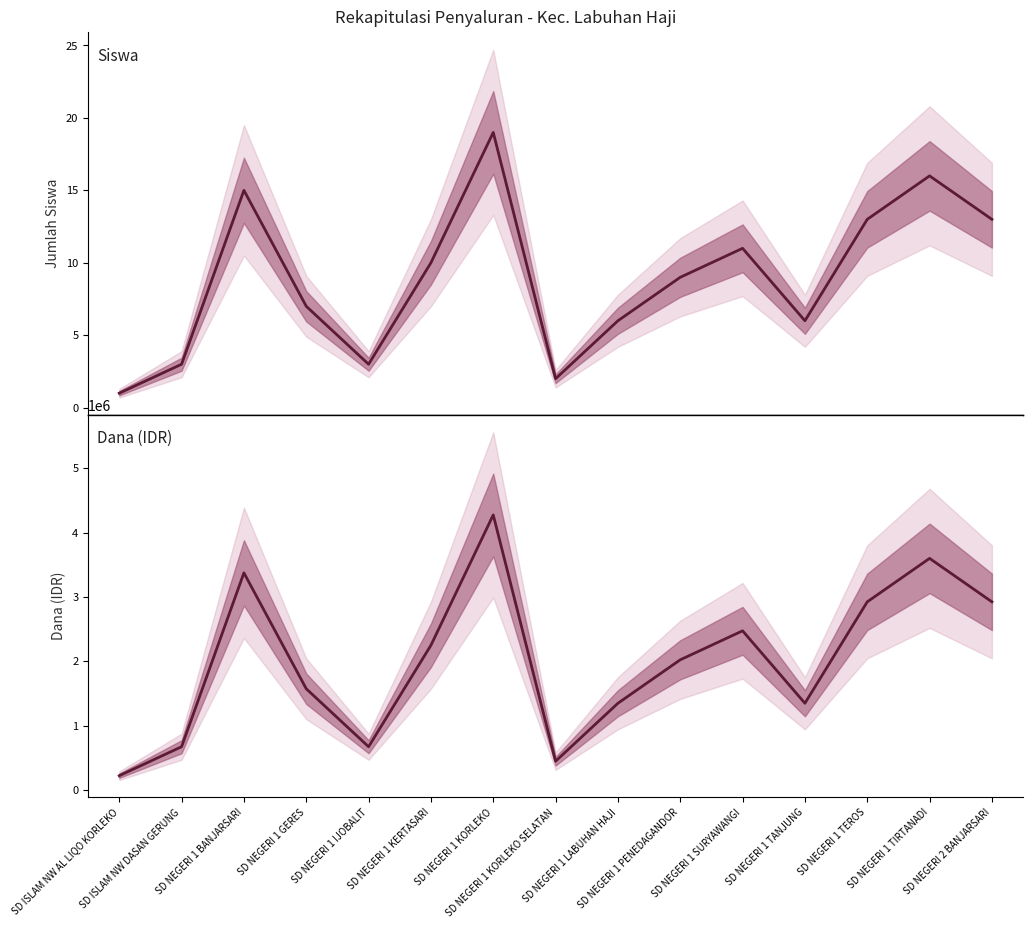

True or false: Siswa Disalurkan and Dana Disalurkan intersect in this chart.

False